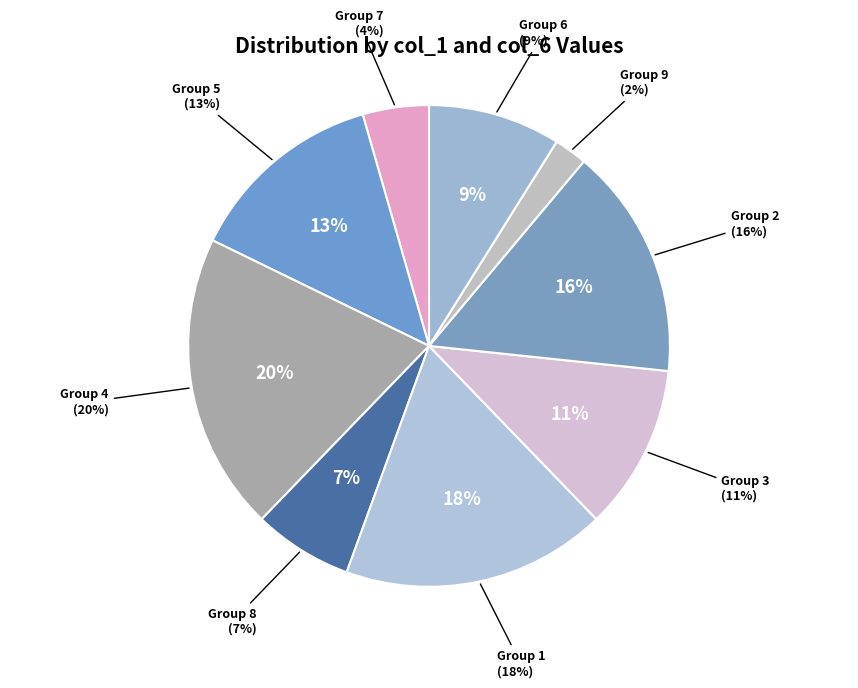

Is it true that 8 is 7% of the pie?

True